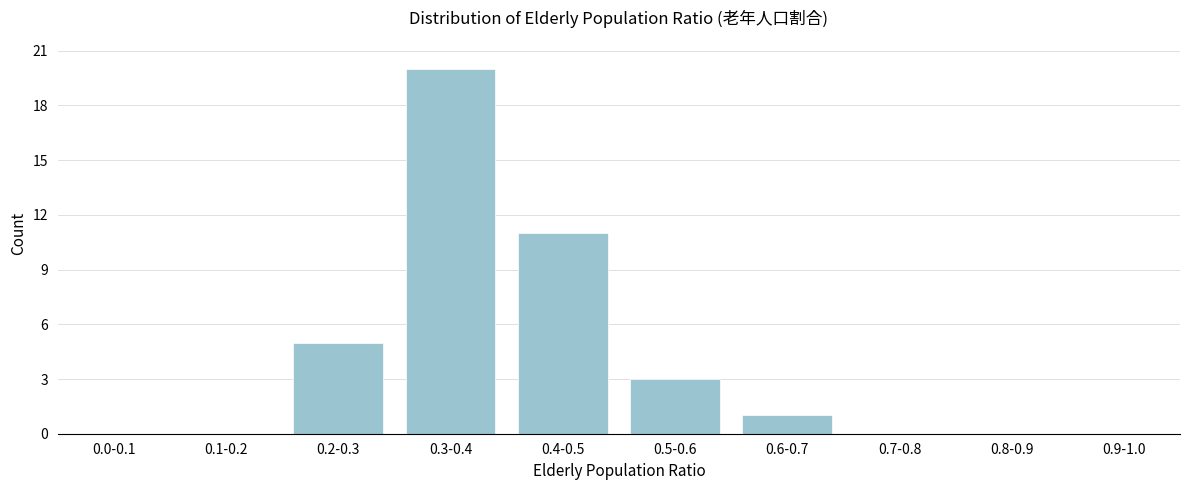

Reading left to right, list all the values displayed in this chart.

0.0-0.1=0	0.1-0.2=0	0.2-0.3=5	0.3-0.4=20	0.4-0.5=11	0.5-0.6=3	0.6-0.7=1	0.7-0.8=0	0.8-0.9=0	0.9-1.0=0